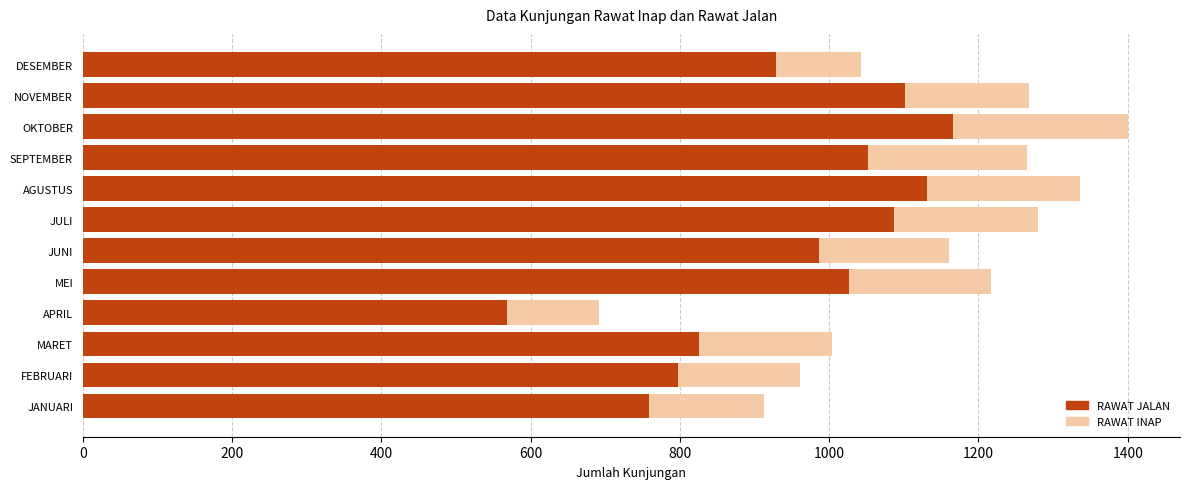

At which label does RAWAT JALAN reach its peak?

OKTOBER